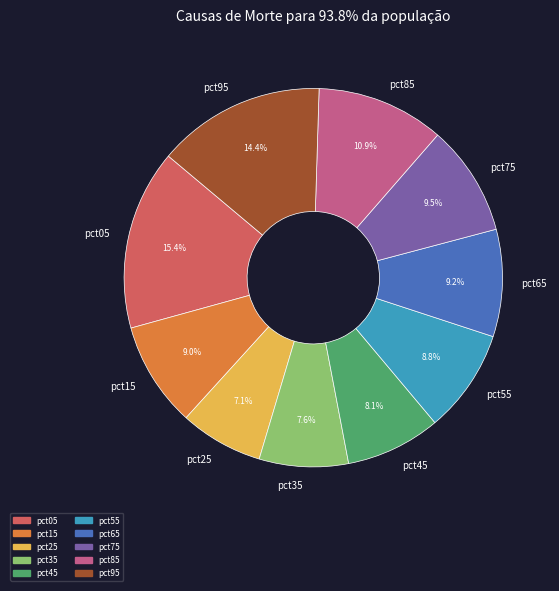

How many slices are in this pie chart?

10